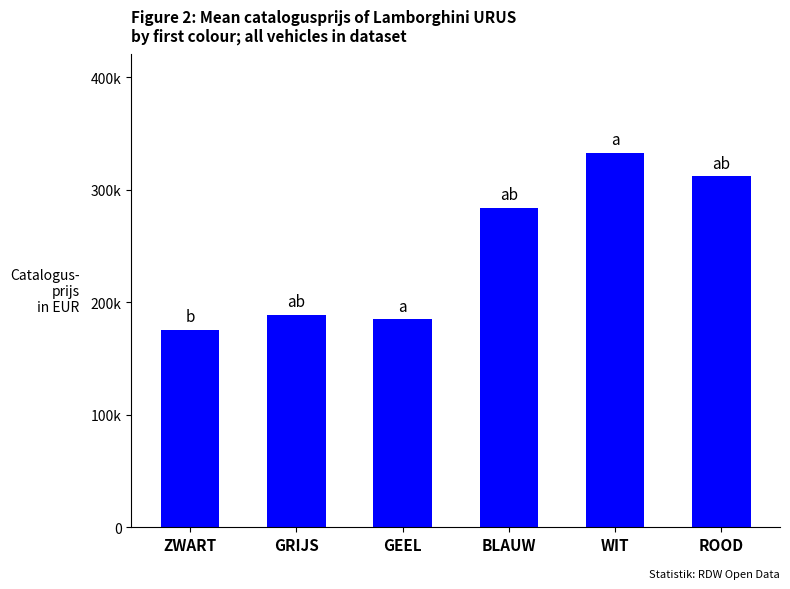

Where does the data first go above 283893?

WIT